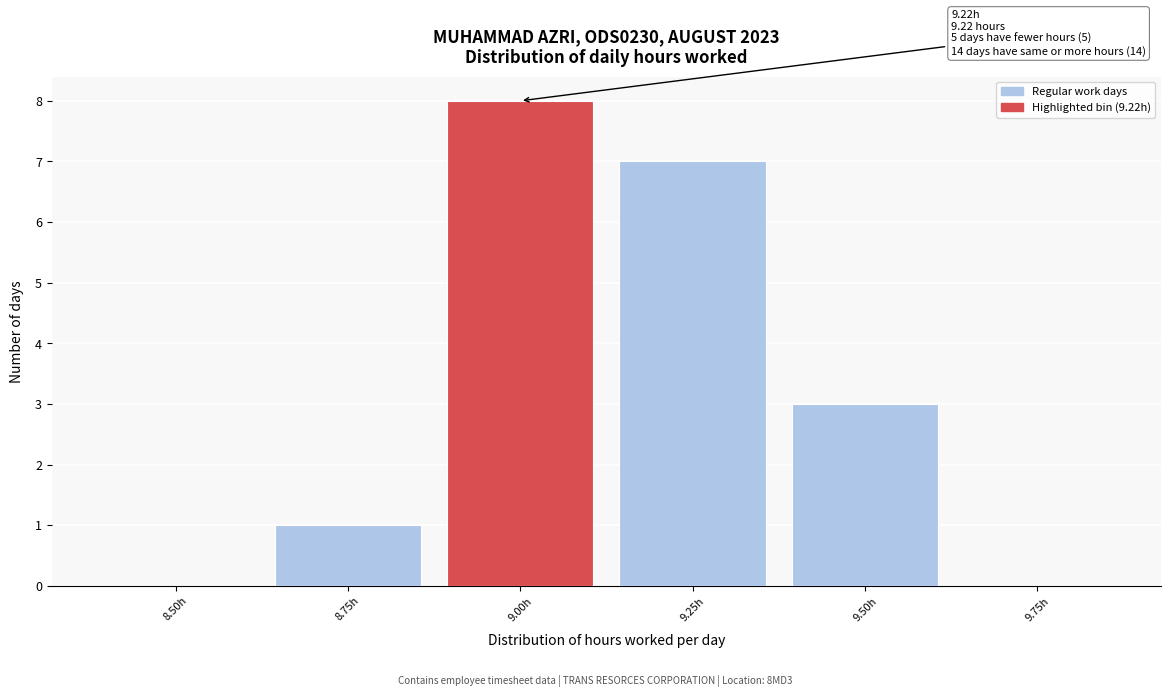

Reading left to right, what are all the values shown in this chart?

8.50h=0	8.75h=1	9.00h=8	9.25h=7	9.50h=3	9.75h=0